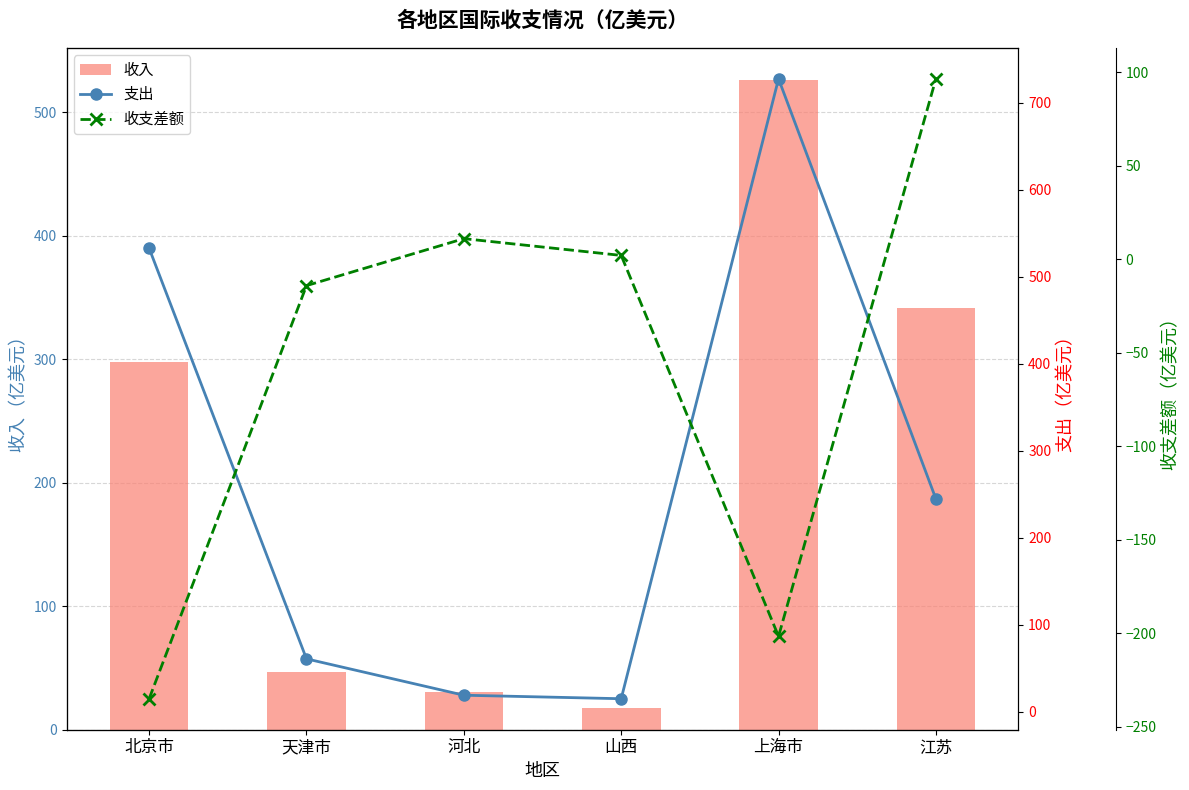

Reading left to right, list all the values displayed in this chart.

收入: 297.7	46.9	30.3	17.2	525.8	341.3
支出: 532.6	60.9	19.1	15.1	727.3	244.7
收支差额: -234.9	-14.0	11.1	2.1	-201.5	96.6